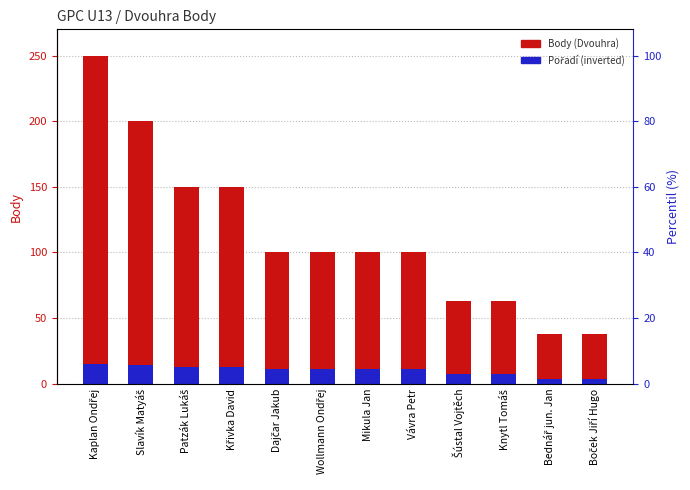

Which series has the largest total across all categories?

Body (Dvouhra)